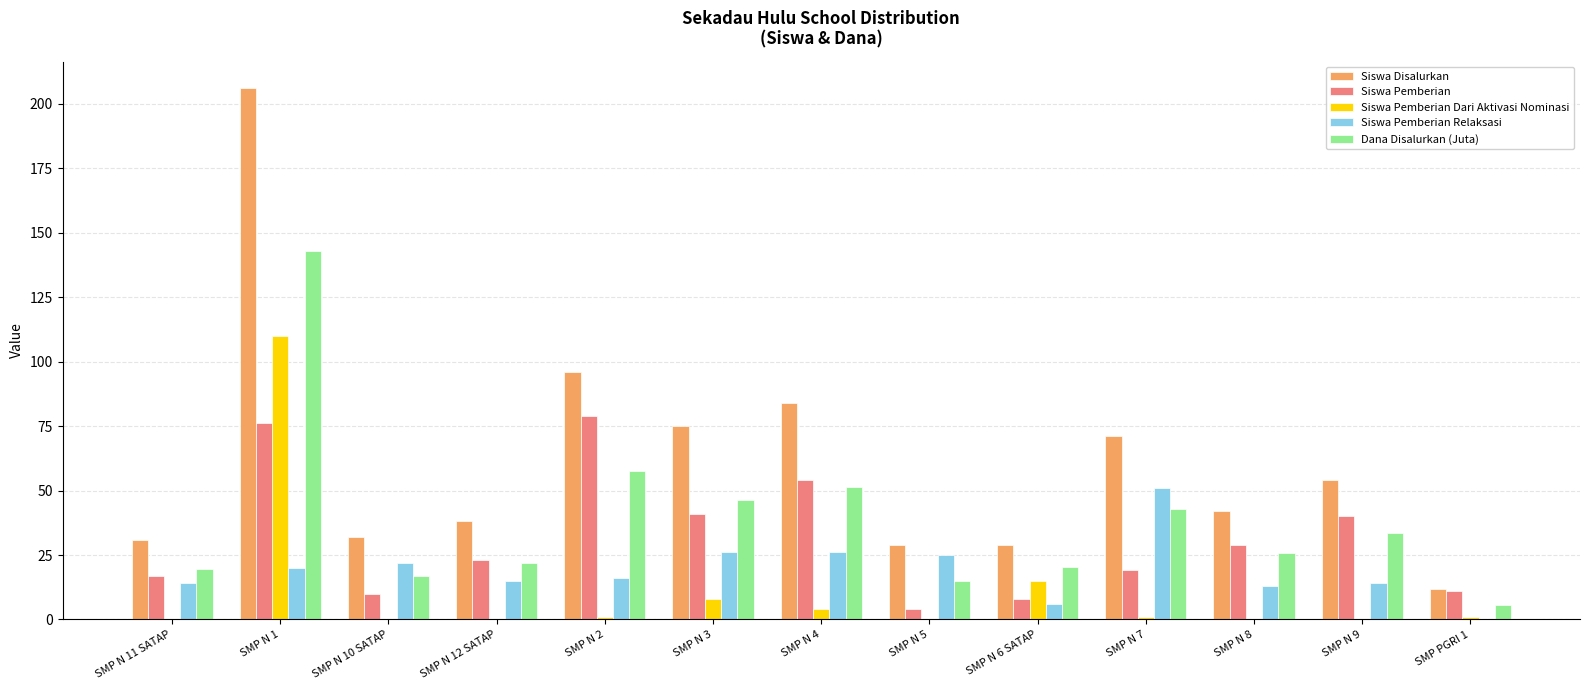

What is the sum of the Siswa Pemberian values at SMP N 12 SATAP and SMP N 1?

99.0